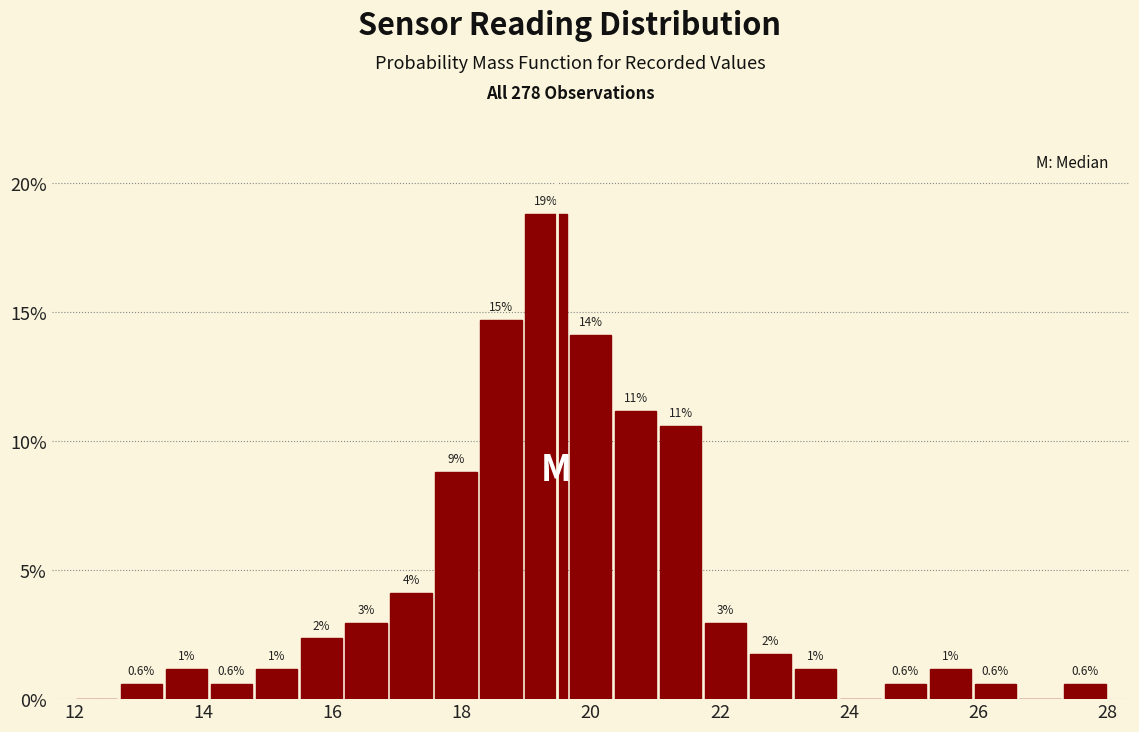

Around what value on the x-axis is the tallest bar? Give the approximate position of its centre, as read against the axis.

19.4